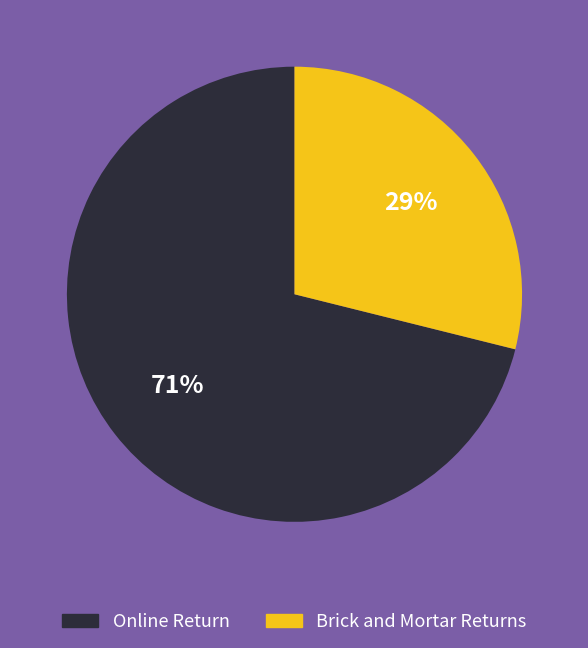

Does any single category account for the majority?

Yes